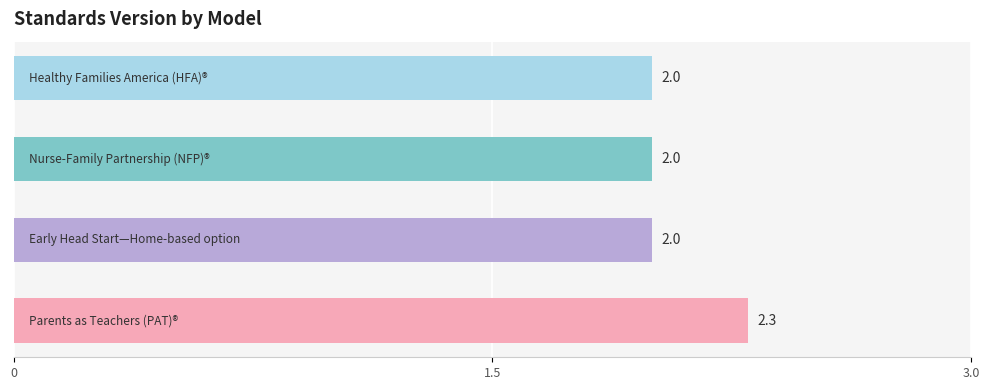

What is the maximum value shown in the chart?

2.3